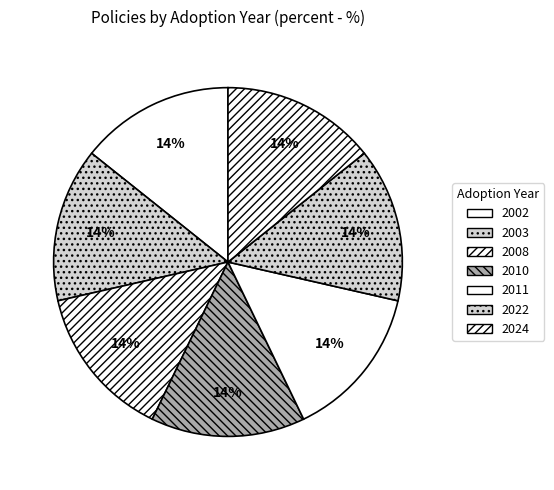

To the nearest percent, what is the average slice percentage?

14%